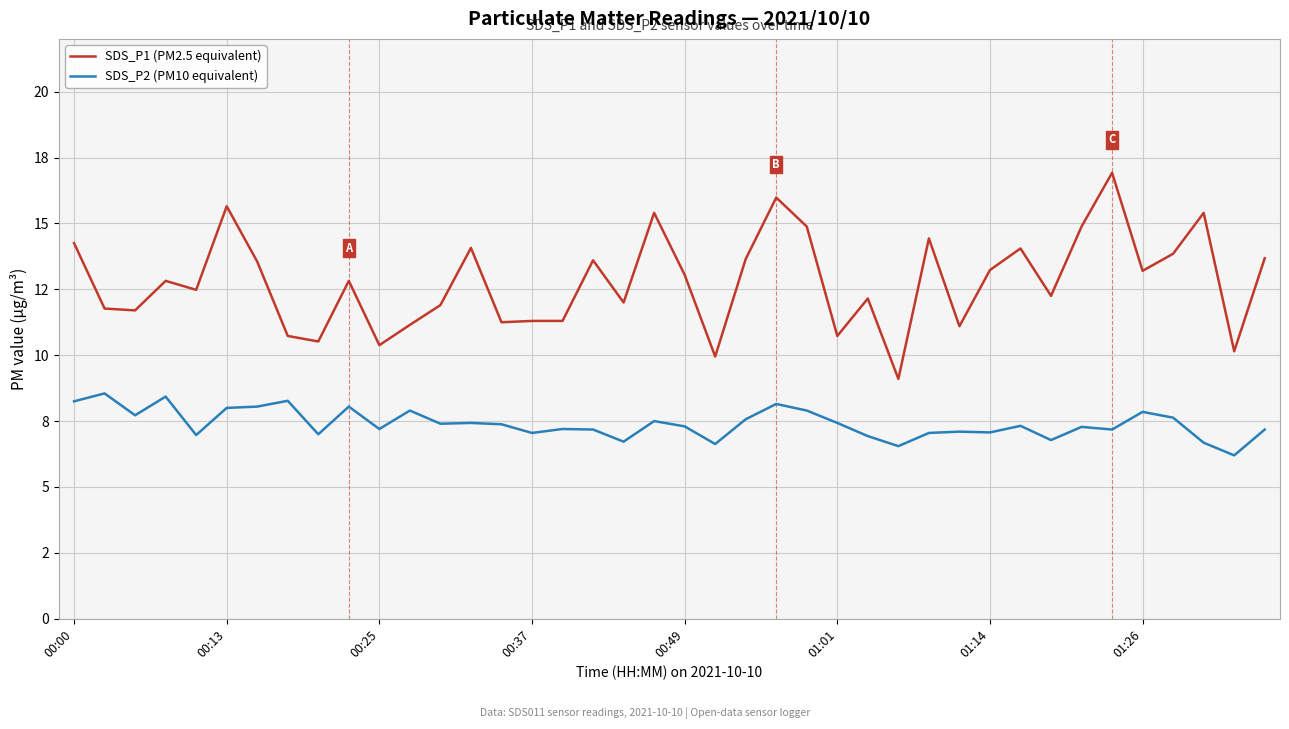

What is the difference between the second highest and second lowest values in the SDS_P1 (PM2.5 equivalent) series?

6.0